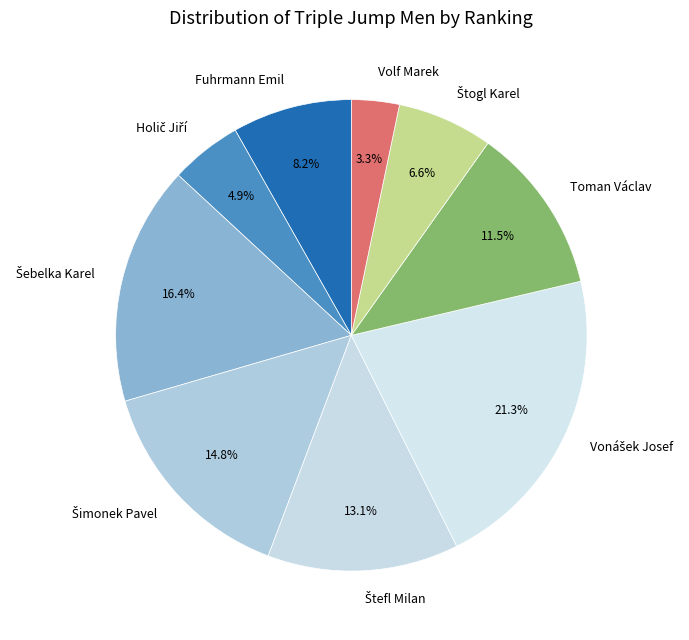

How much of the chart is everything except Toman Václav?

88.5%